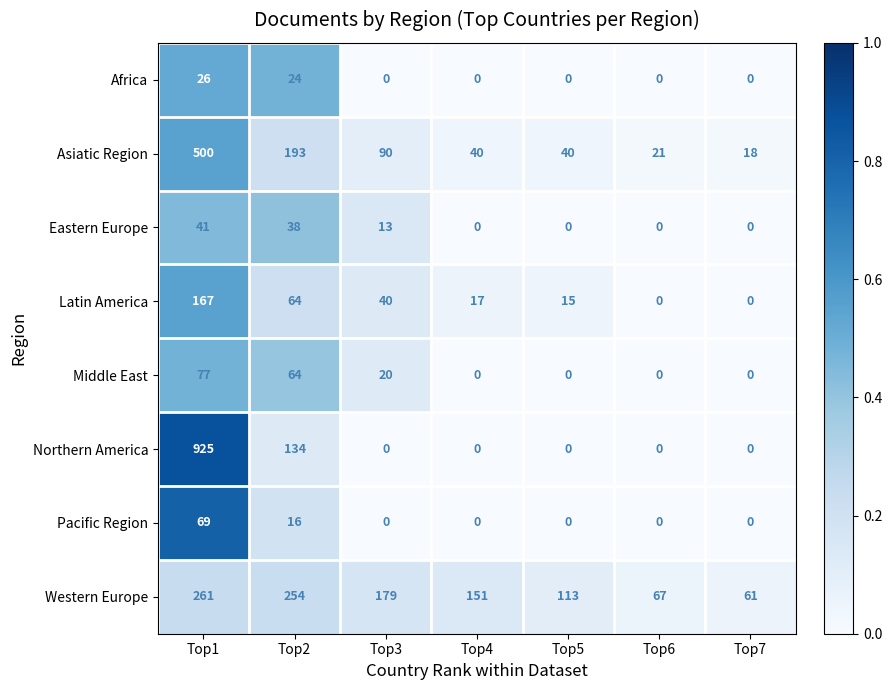

How many Pacific Region values are between 0 and 16?

6